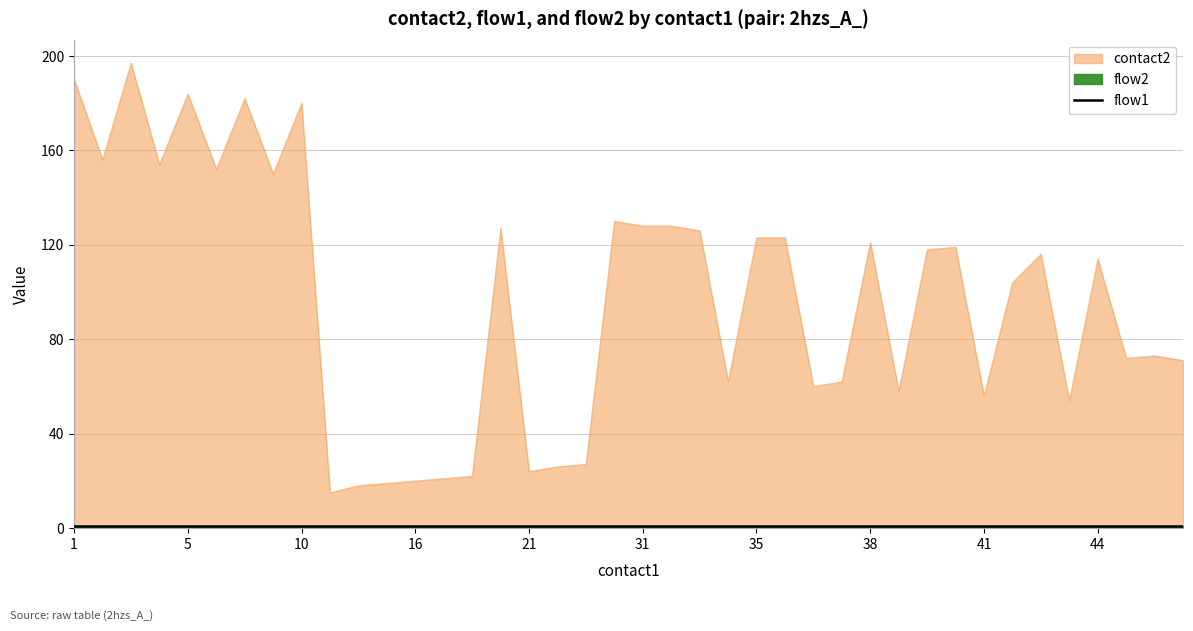

At how many categories does at least one series exceed 98?

22